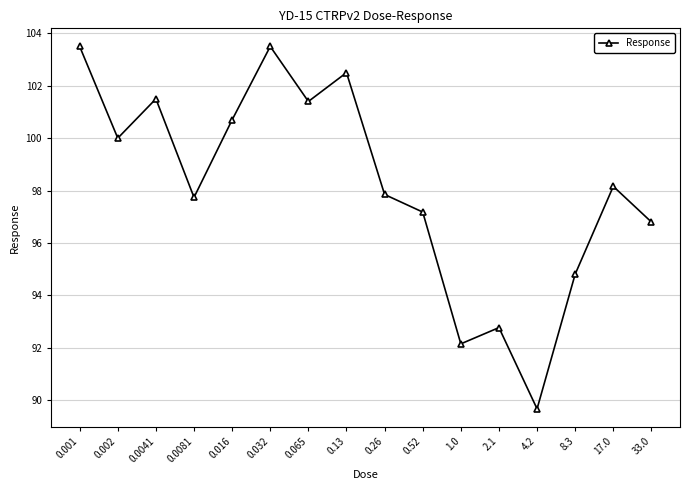

What position from the right is 0.001?

16